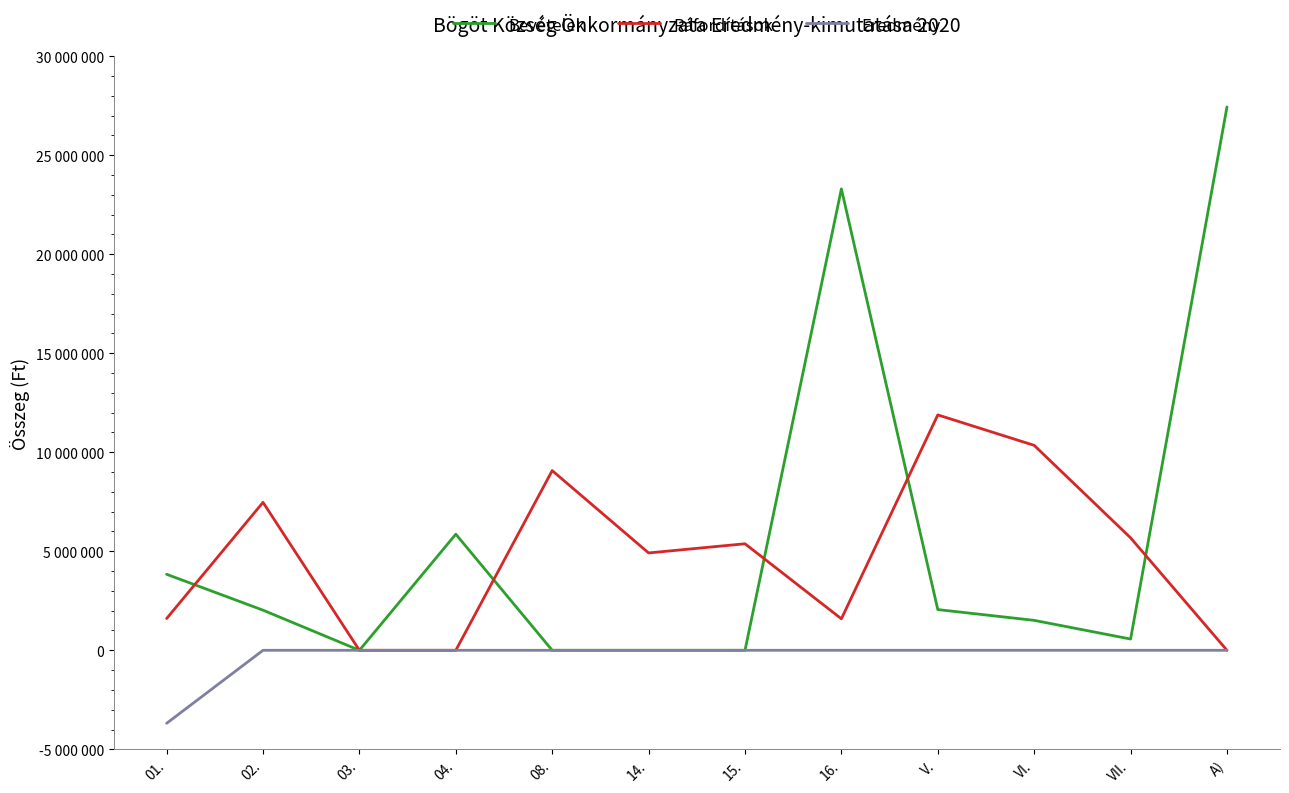

At which category does the chart reach its minimum across all series?

01.